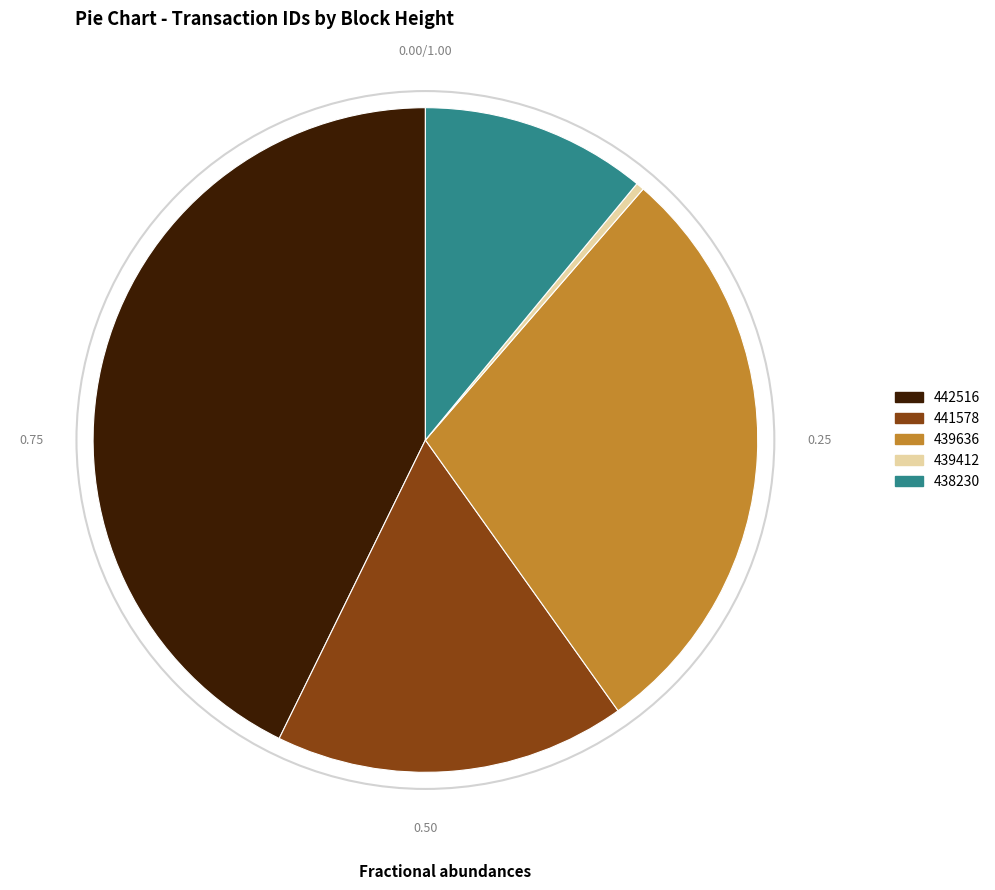

Which has a higher value, 439412 or 441578?

441578